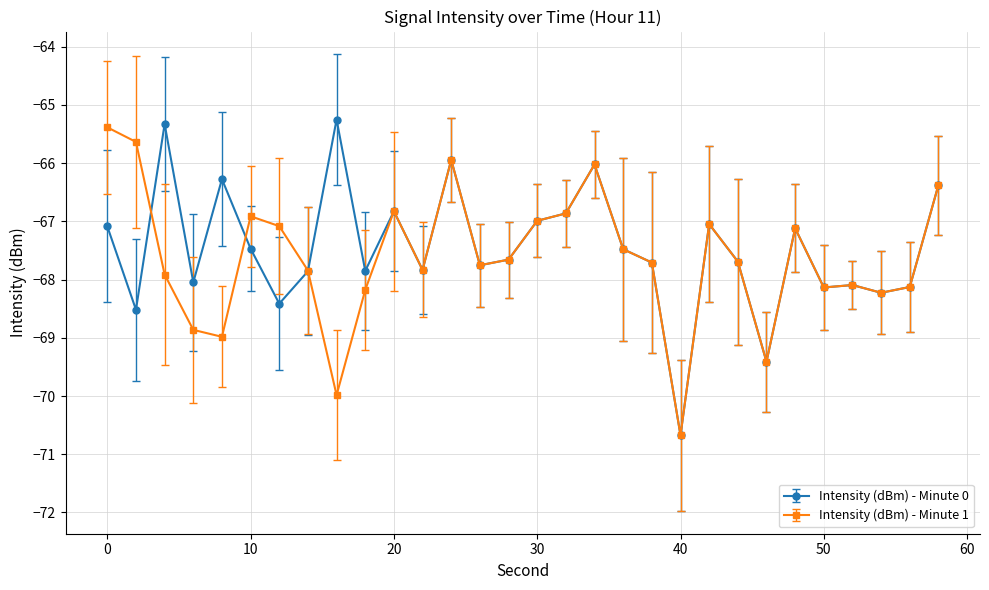

What is the value of the Intensity (dBm) - Minute 0 point at the 20th from the left?

-67.7